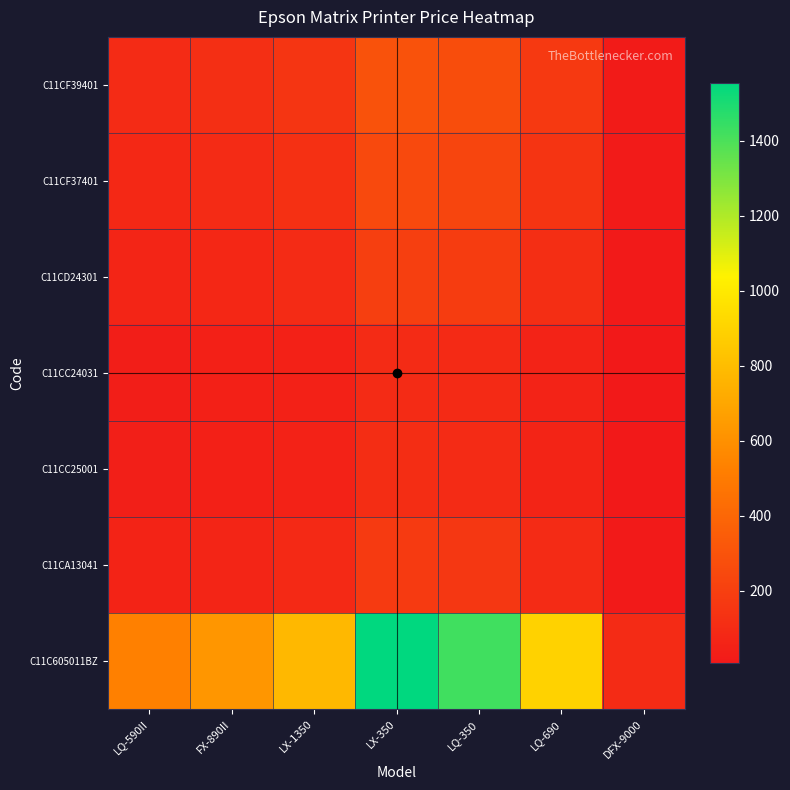

How many series are shown in this chart?

7